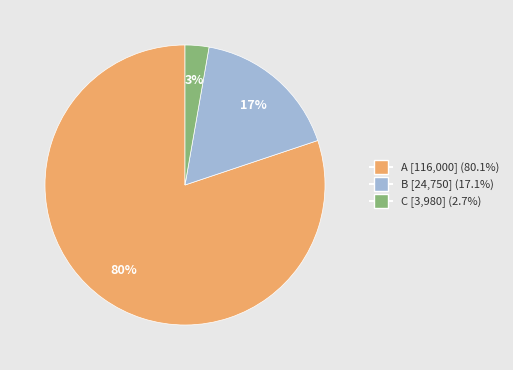

Which category accounts for the majority?

A